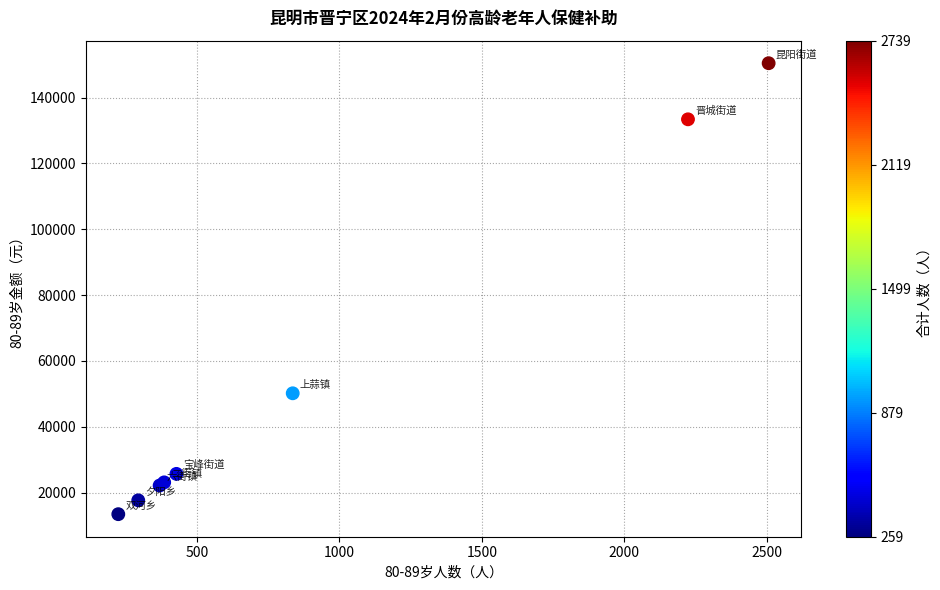

What Y value in the scatter plot is closest to 81930?

50160